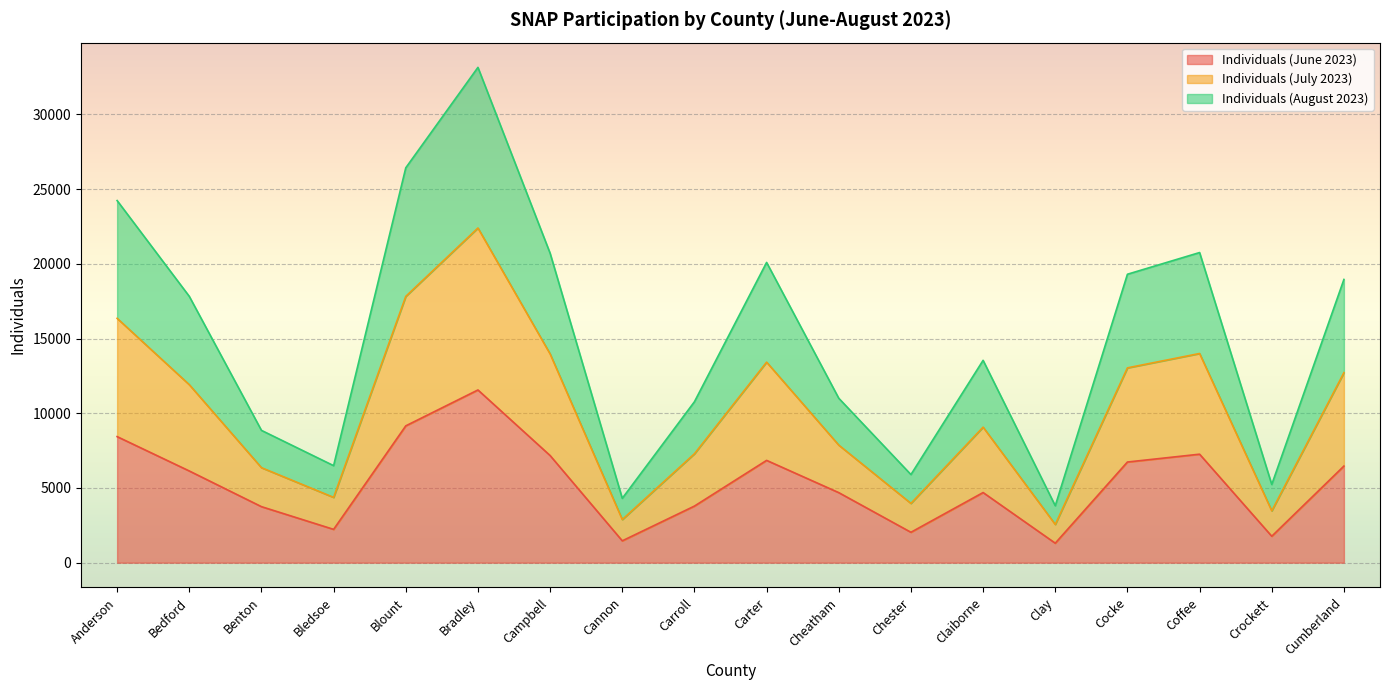

Where is the first local maximum for Individuals (July 2023)?

Bradley